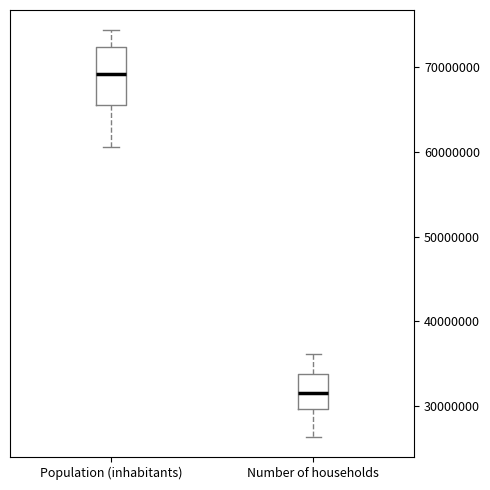

Reading left to right, transcribe this box plot: for each box, give where its median line is, the range the box spans, and where its two whiskers end, as read against the y-axis. The values are not printed on the chart, so give them approximately, as read against the axis.

Population (inhabitants): median 69000000, box 66000000 to 72000000, whiskers 61000000 to 74000000
Number of households: median 32000000, box 30000000 to 34000000, whiskers 26000000 to 36000000